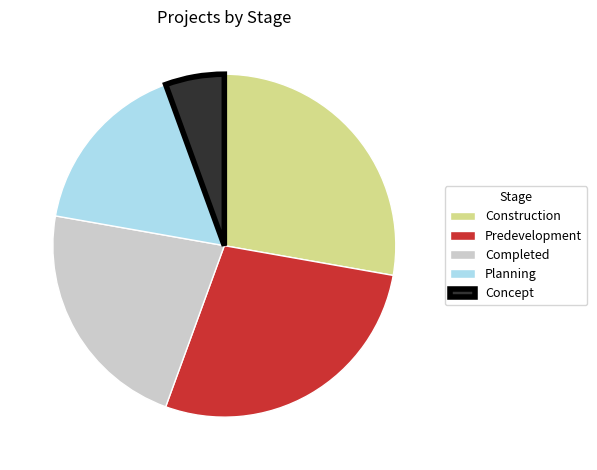

What is the ratio of the value at Planning to the value at Predevelopment?

0.6